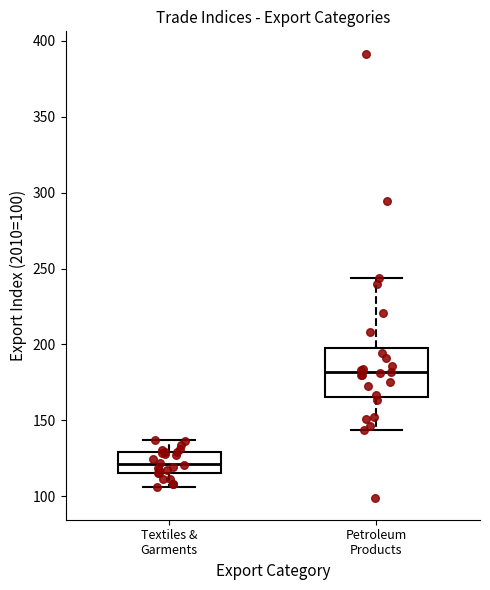

Reading left to right, transcribe this box plot: for each box, give where its median line is, the range the box spans, and where its two whiskers end, as read against the y-axis. The values are not printed on the chart, so give them approximately, as read against the axis.

Textiles & Garments: median 120, box 115 to 130, whiskers 105 to 135
Petroleum Products: median 180, box 165 to 200, whiskers 145 to 245